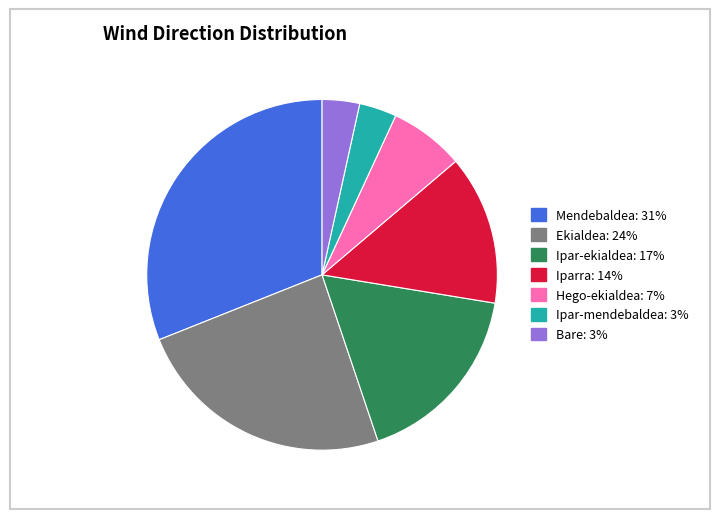

What is the ratio of the value at Mendebaldea to the value at Iparra?

2.2